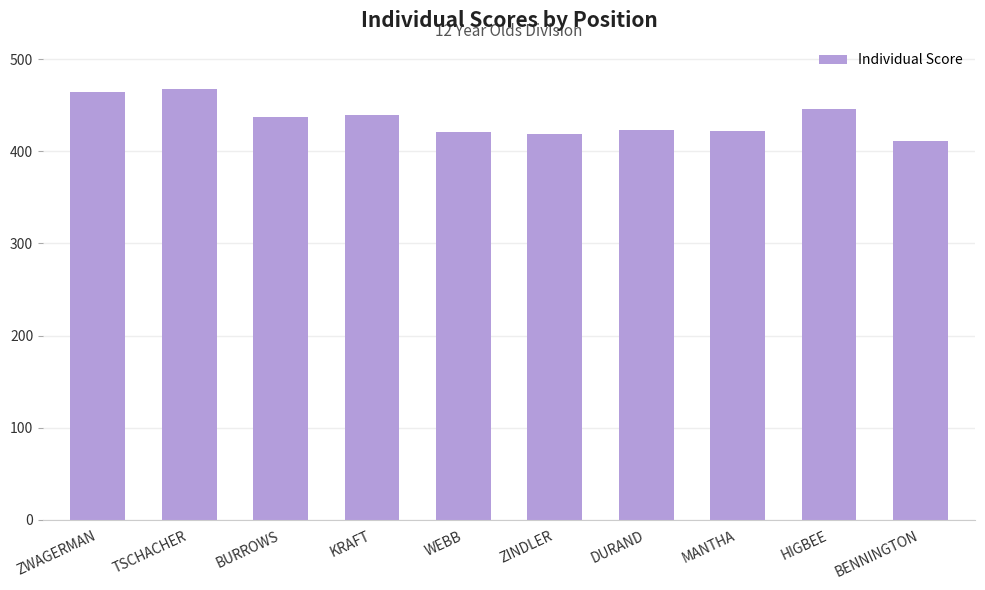

What is the difference between the second highest and minimum values?

54